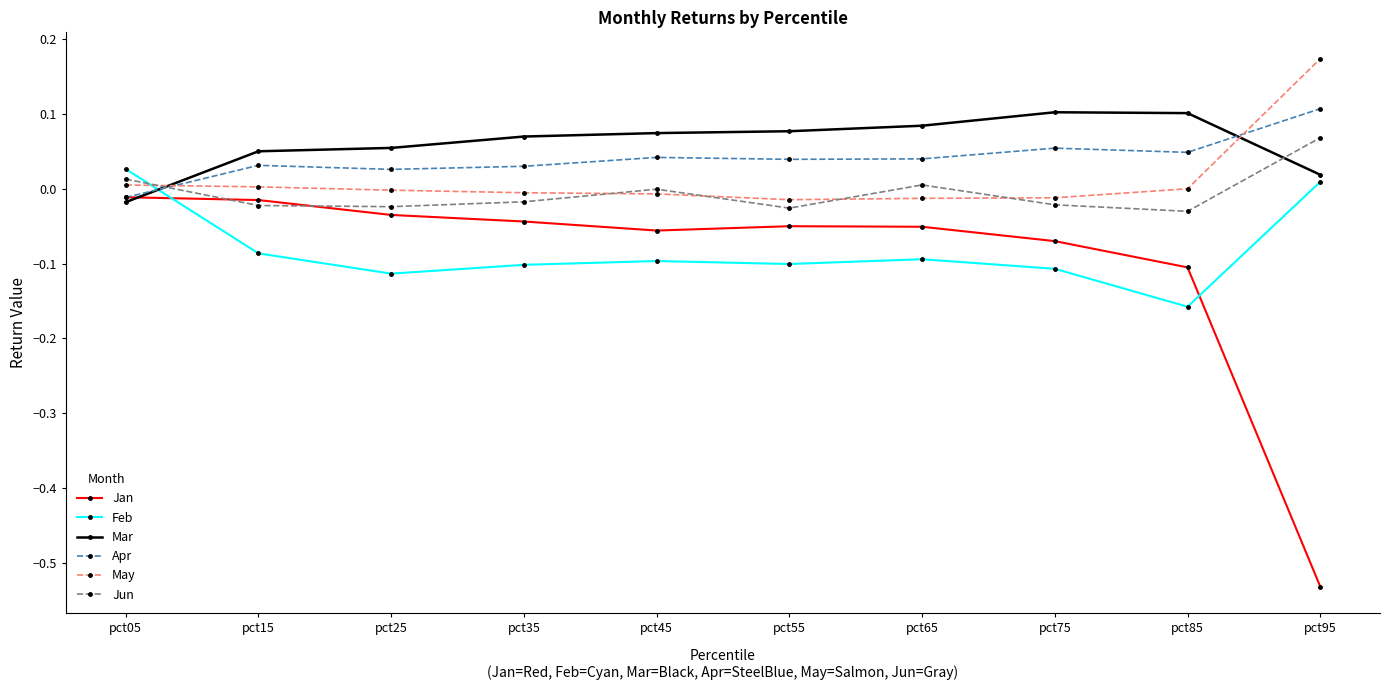

Between which two adjacent categories do Jan and Apr first intersect?

pct05 and pct15